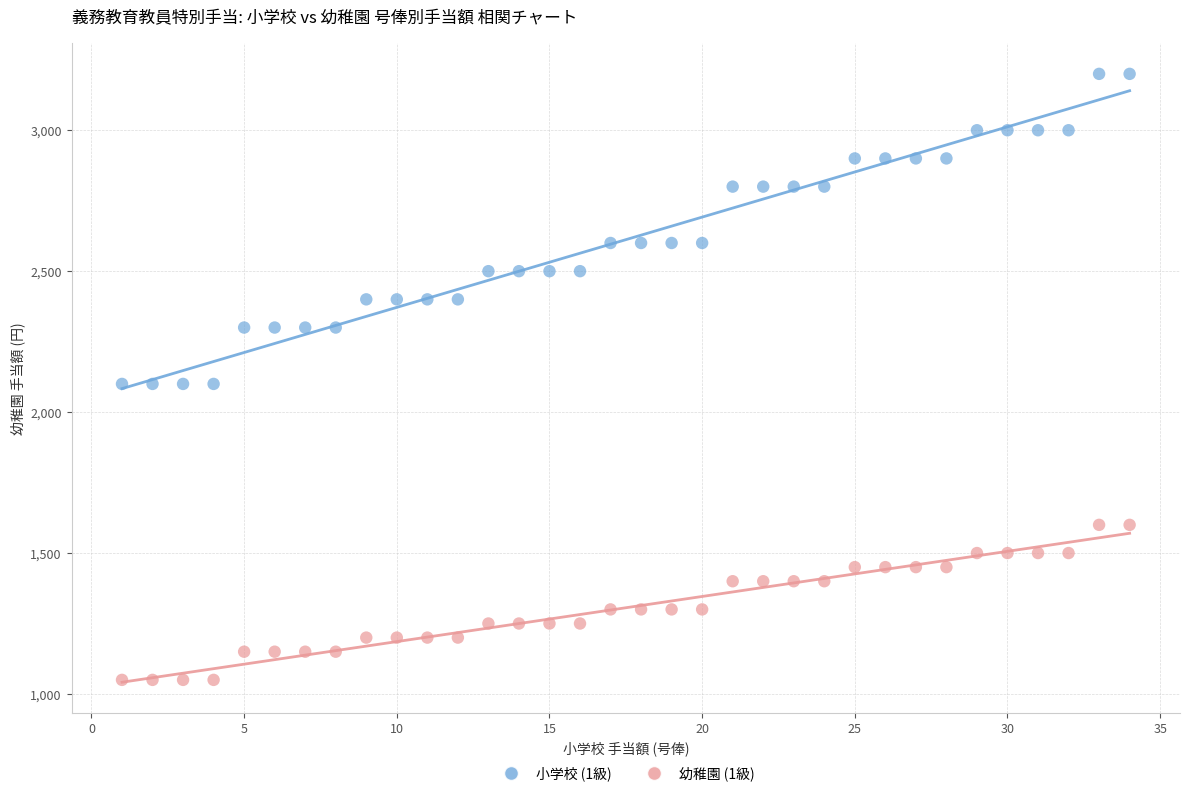

Which series has the largest Y range (max minus min)?

小学校 (1級)